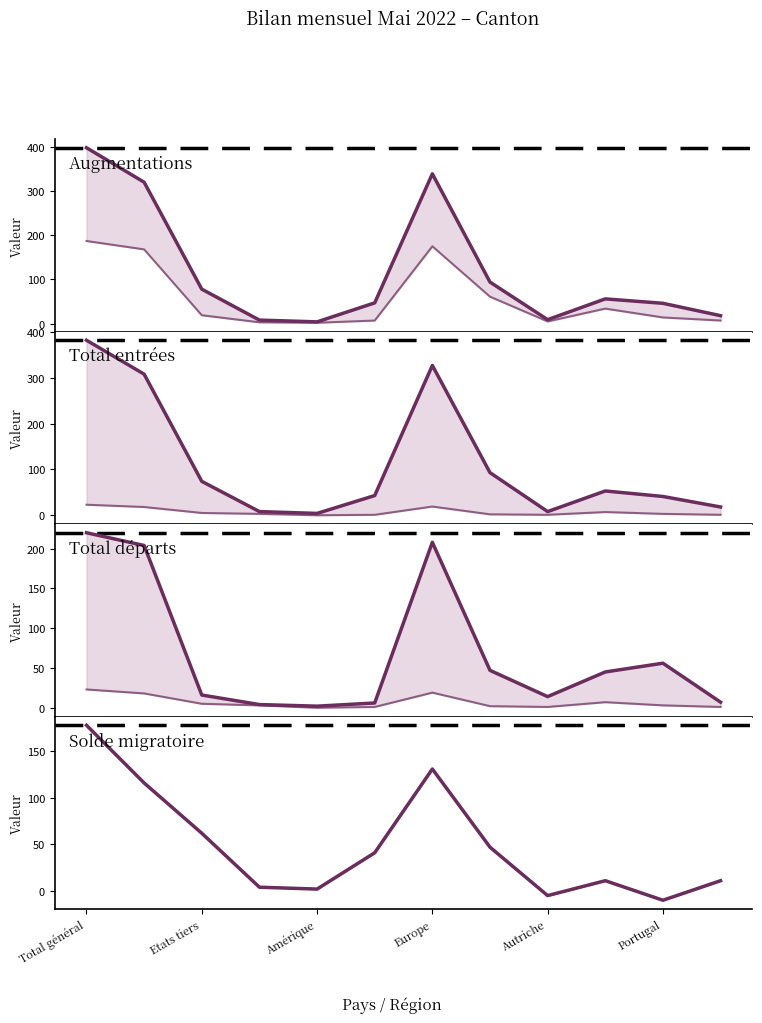

How many data points in Total entrées are less than 53?

6